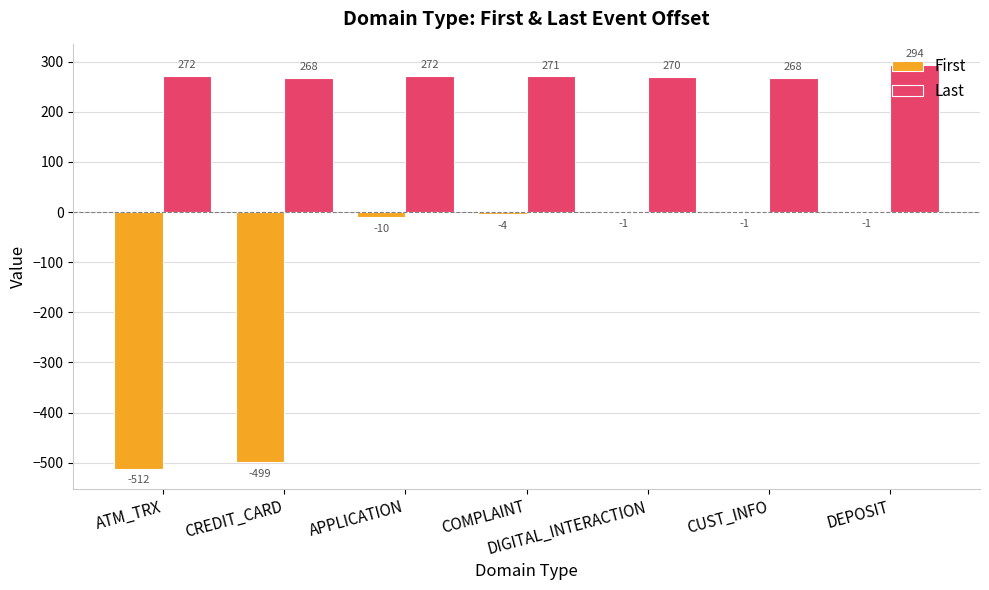

What is the greatest value displayed?

294